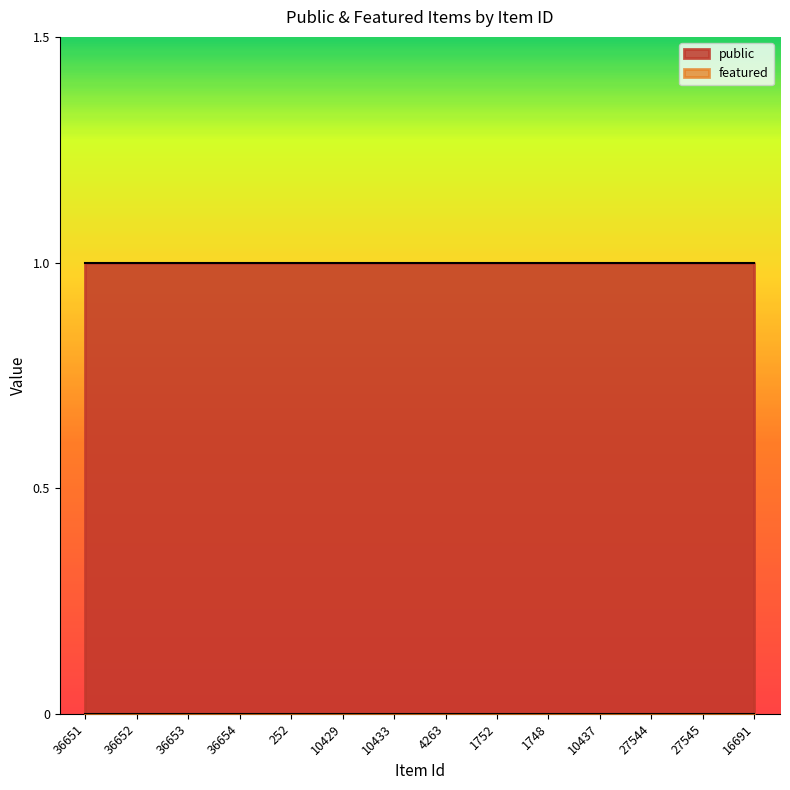

The public series shows 2 at 4263. True or false?

False